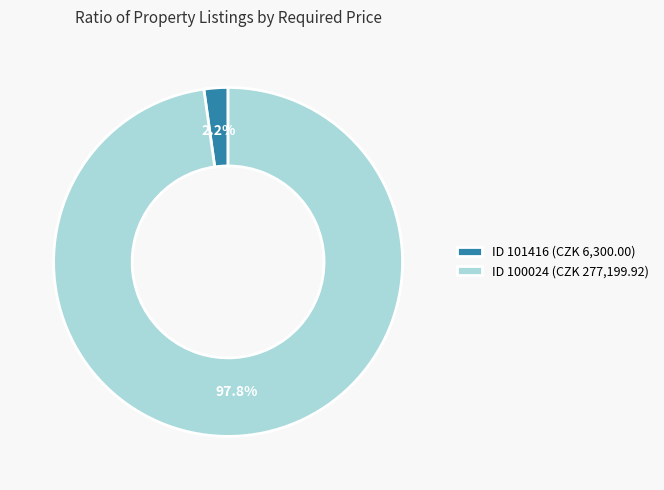

What is the smallest slice in the pie chart?

ID 101416 (CZK 6,300.00)